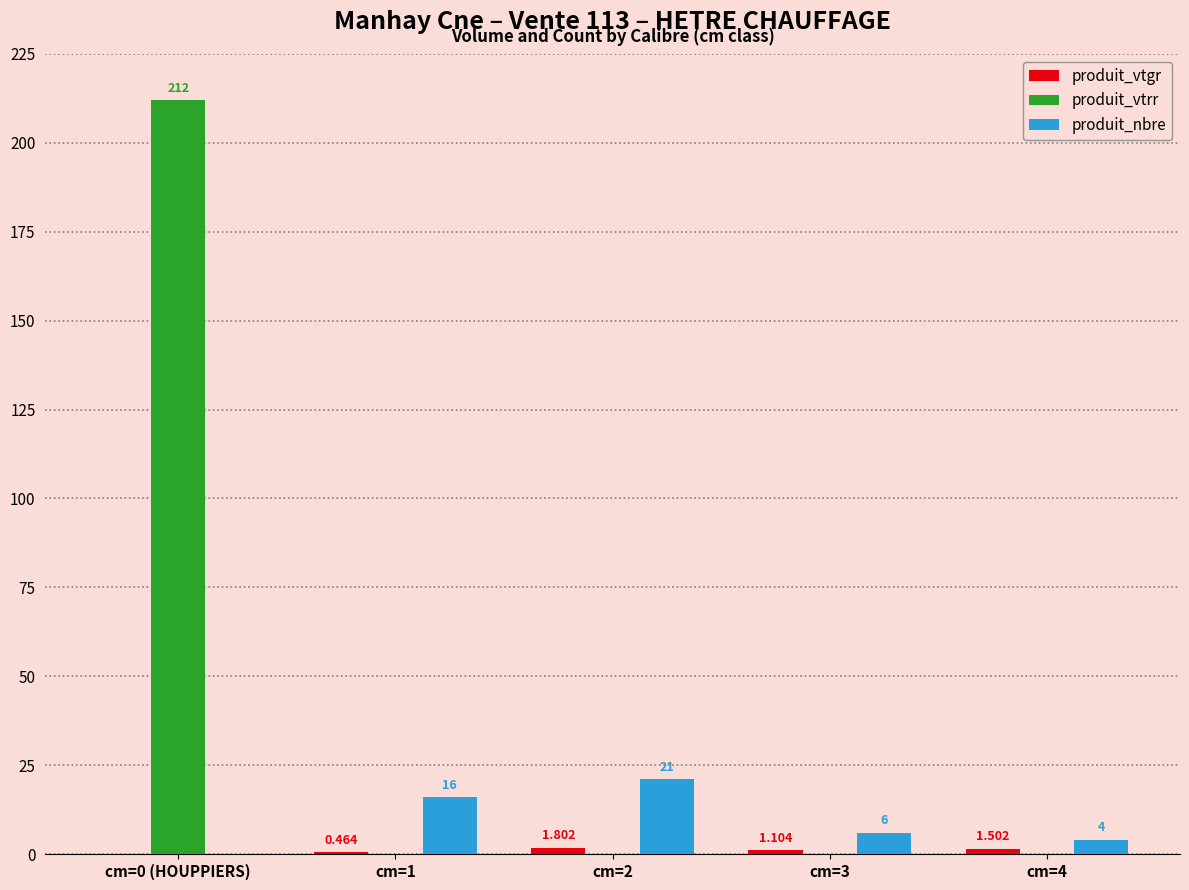

Are the bars grouped side by side (vs. stacked)?

Yes